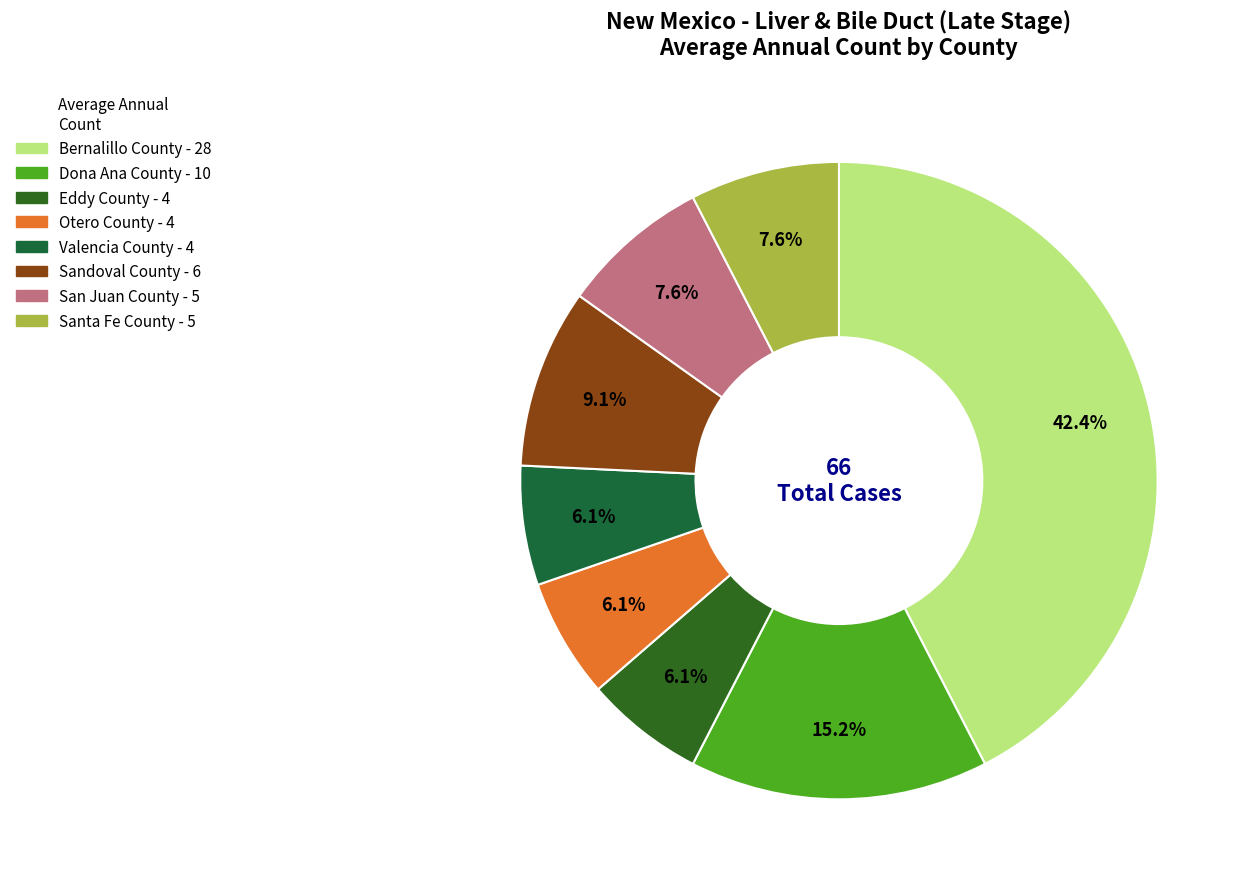

To the nearest percent, what percentage of the pie is Otero County?

6%